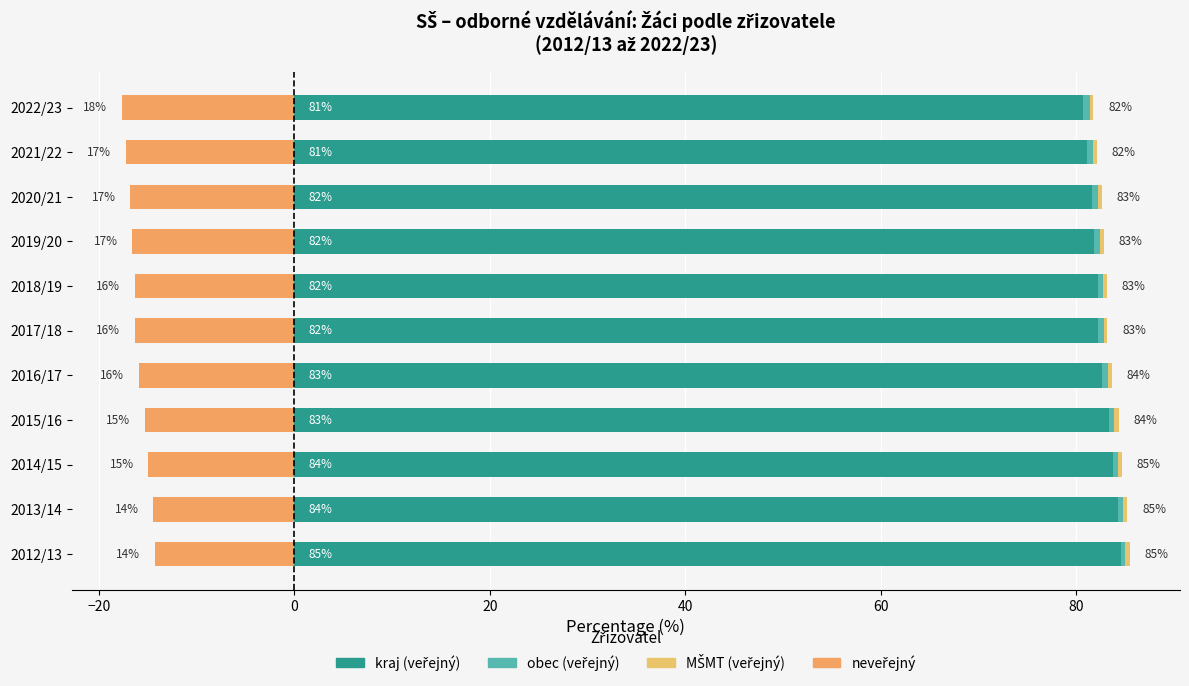

What is the difference between the second highest and minimum values in the MSMT series?

0.1